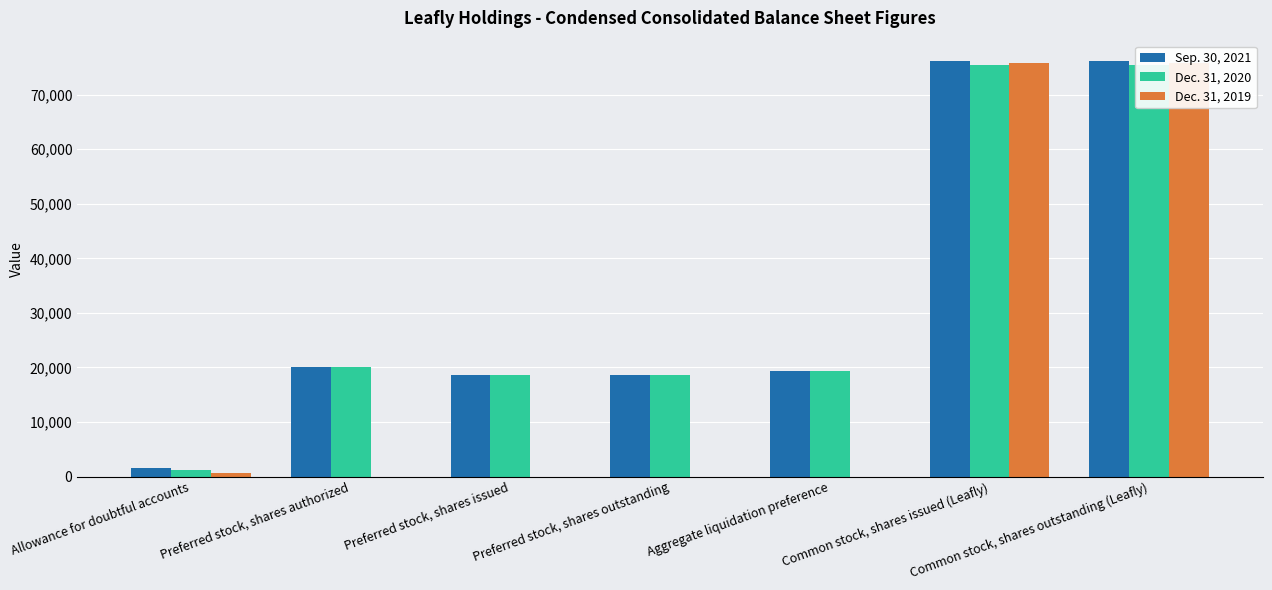

The Dec. 31, 2019 series shows -36128 at Preferred stock, shares outstanding. True or false?

False